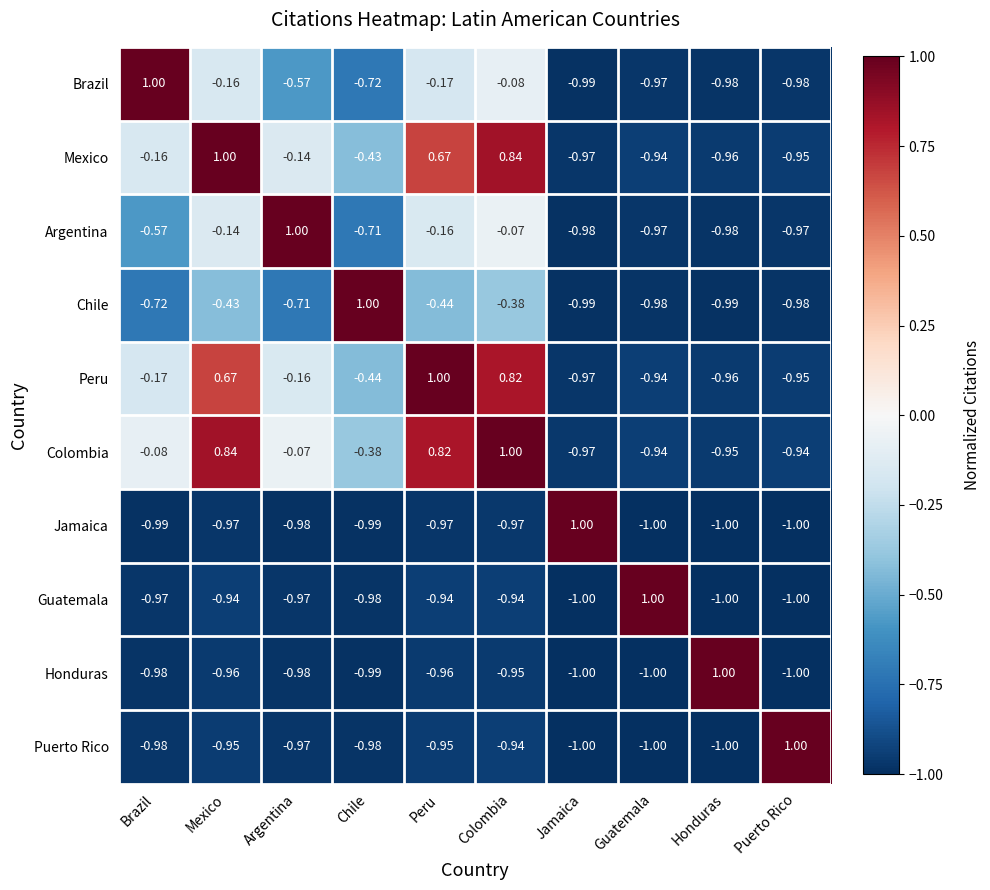

What is the spread (max minus min) of values at Colombia?

2.0